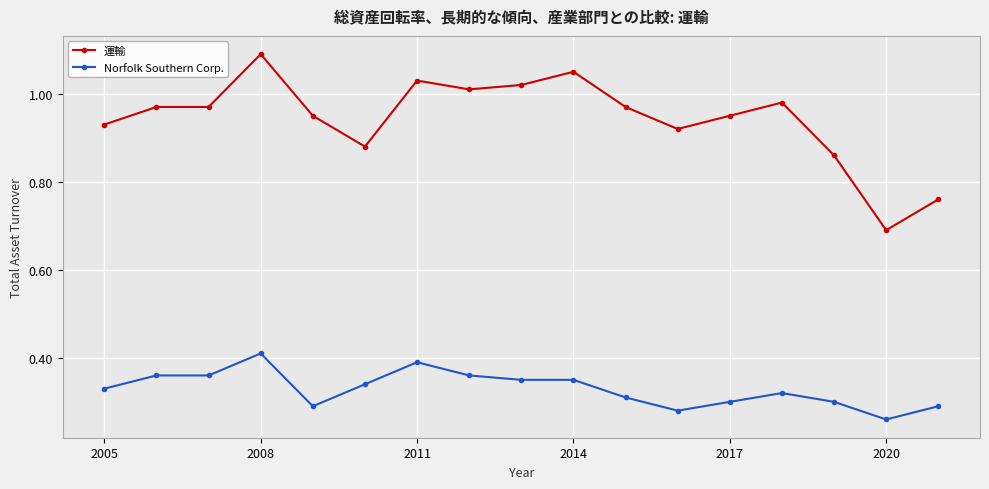

True or false: 運輸 has more than 1 points higher than both neighbors.

True